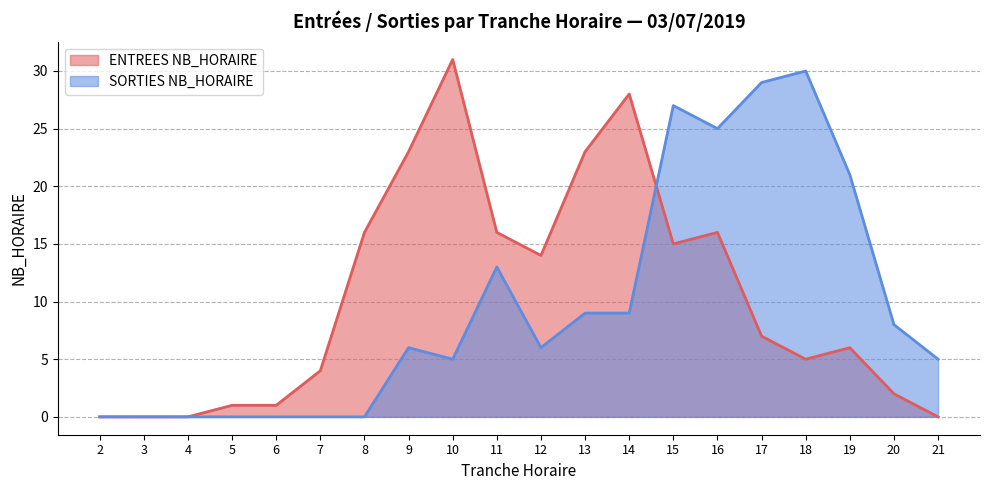

Which label corresponds to the largest value in the chart?

10